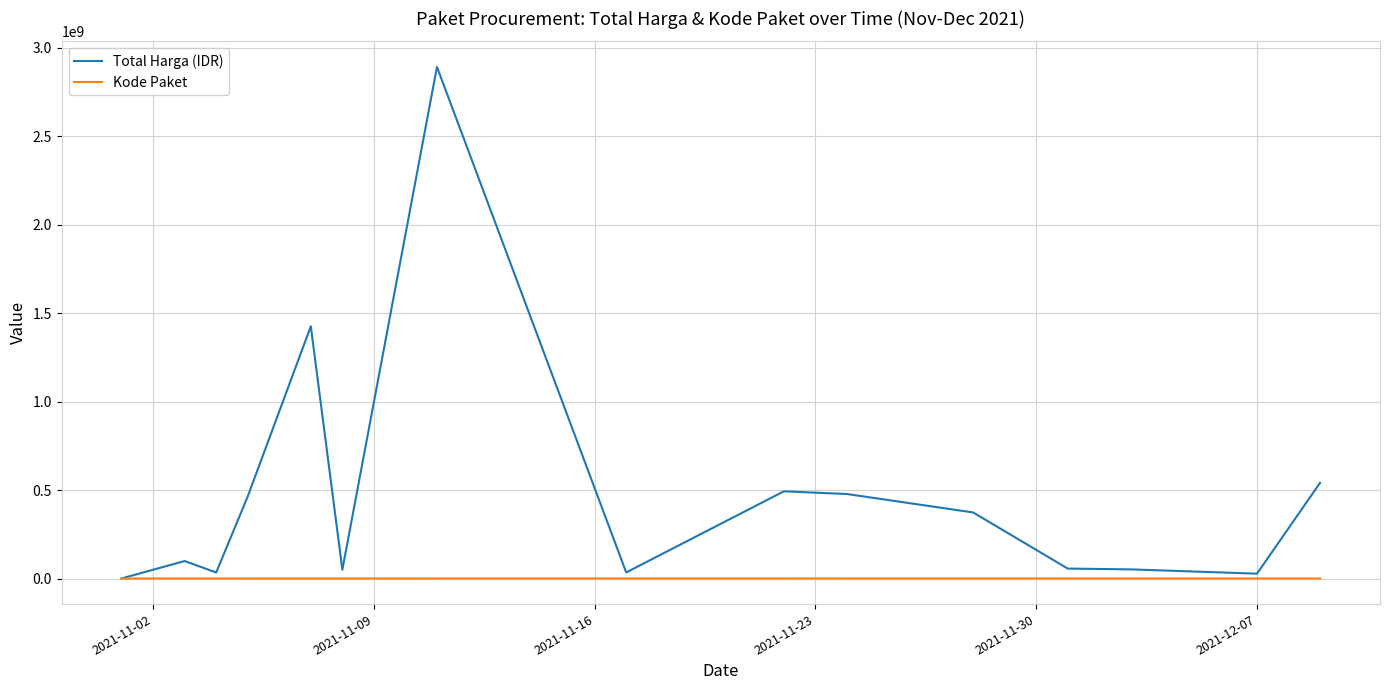

What is the maximum value for Total Harga (IDR)?

2892122000